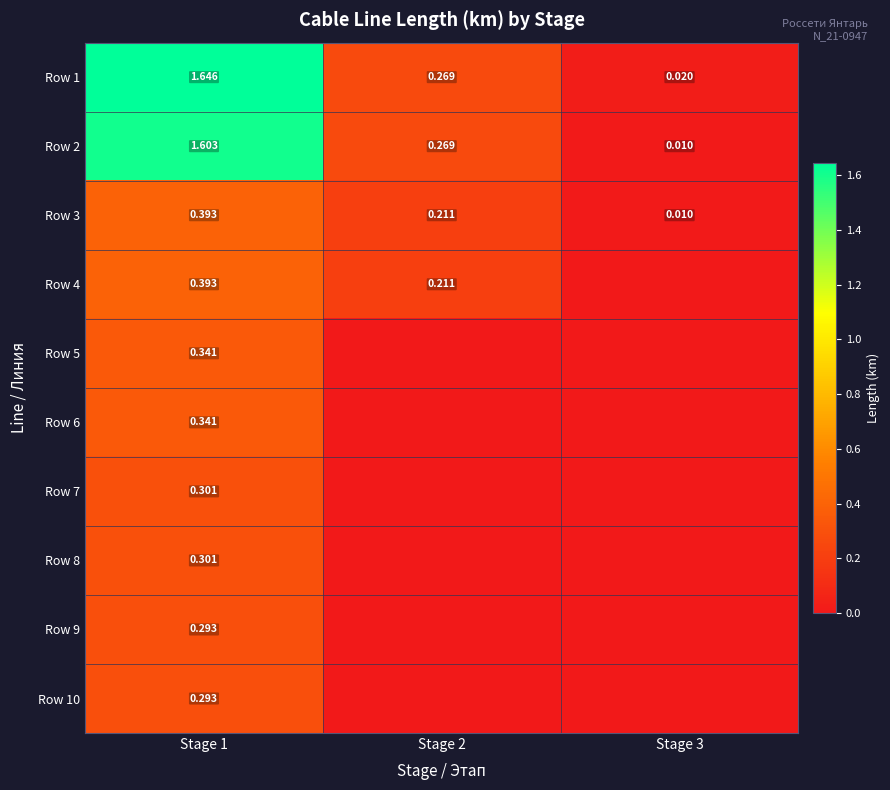

Where is Row 3 nearest to the value 0?

Stage 3